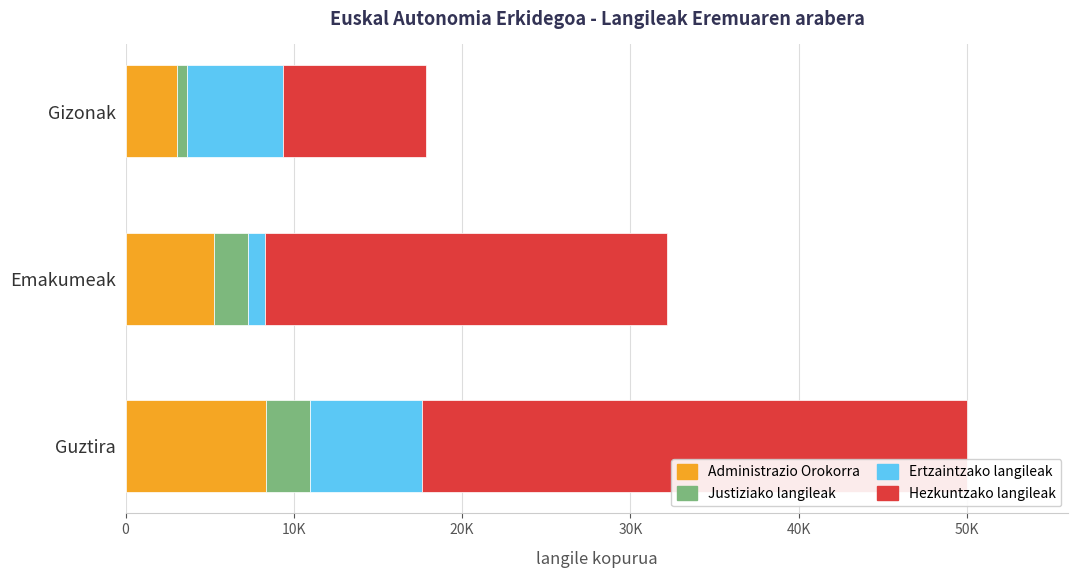

What is the value of the Administrazio Orokorra bar at the 1st from the left?

8322